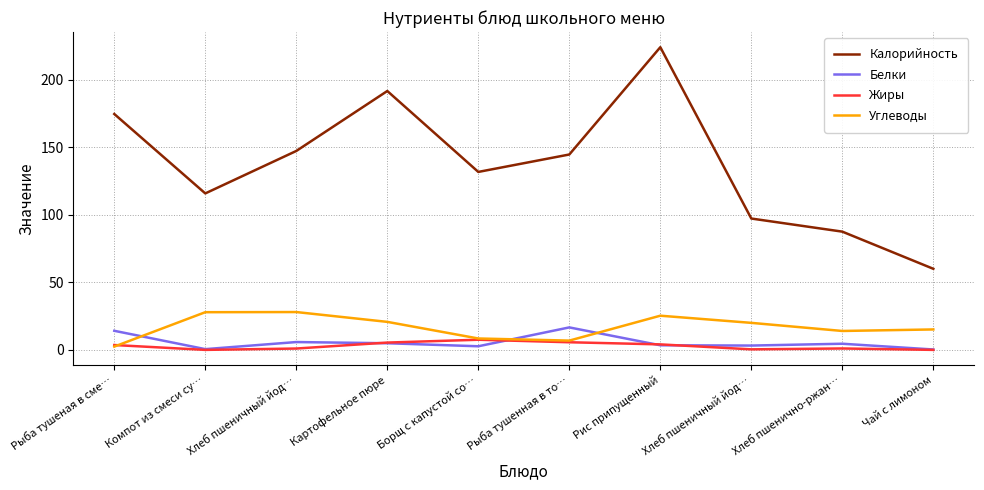

What is the maximum value shown in the chart?

224.0